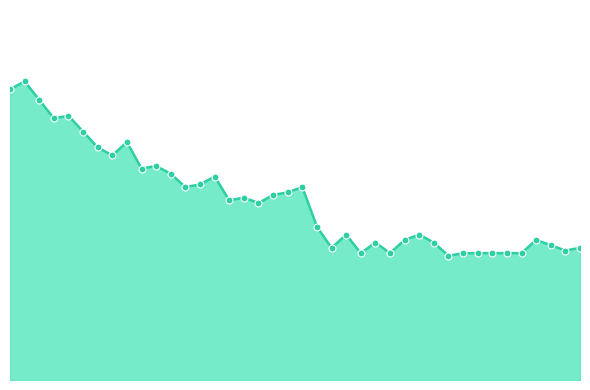

What is the label of the 10th point from the right?

01:22